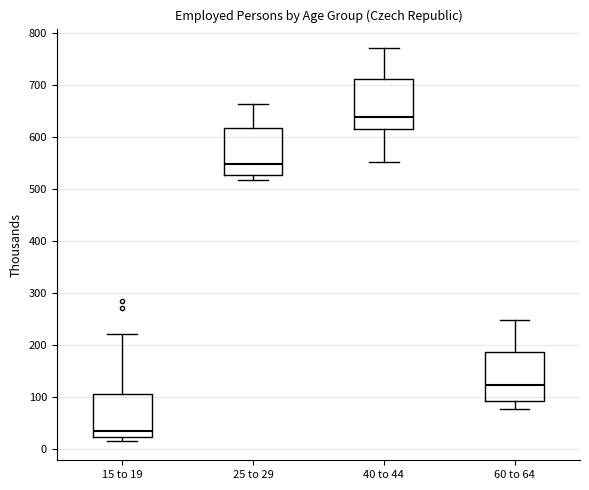

Reading left to right, read every box against the y-axis: the position of its median line, the range the box covers, and the ends of its whiskers. The values are not printed on the chart, so give them approximately, as read against the axis.

15 to 19: median 30, box 20 to 110, whiskers 20 (just below the box's lower edge) to 220
25 to 29: median 550, box 530 to 620, whiskers 520 to 660
40 to 44: median 640, box 620 to 710, whiskers 550 to 770
60 to 64: median 120, box 90 to 190, whiskers 80 to 250